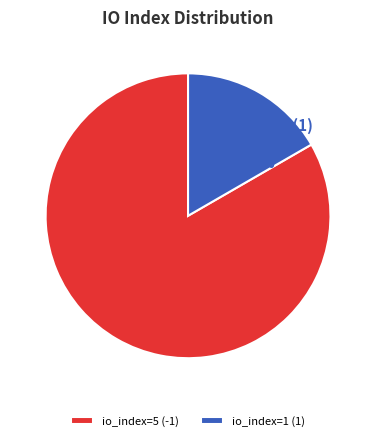

How many segments does this pie chart have?

2